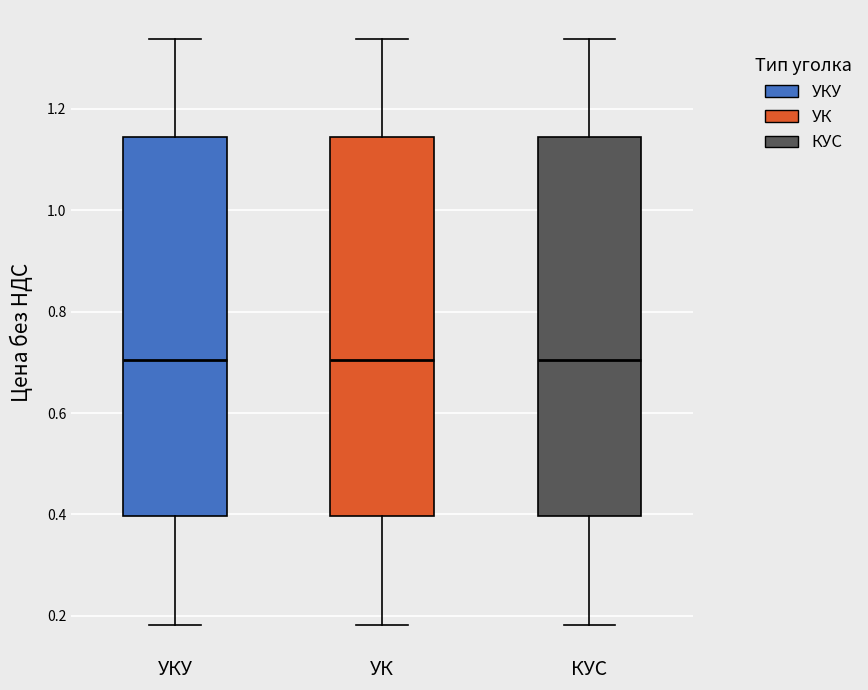

Reading left to right, read every box against the y-axis: the position of its median line, the range the box covers, and the ends of its whiskers. The values are not printed on the chart, so give them approximately, as read against the axis.

УКУ: median 0.70, box 0.40 to 1.14, whiskers 0.18 to 1.34
УК: median 0.70, box 0.40 to 1.14, whiskers 0.18 to 1.34
КУС: median 0.70, box 0.40 to 1.14, whiskers 0.18 to 1.34